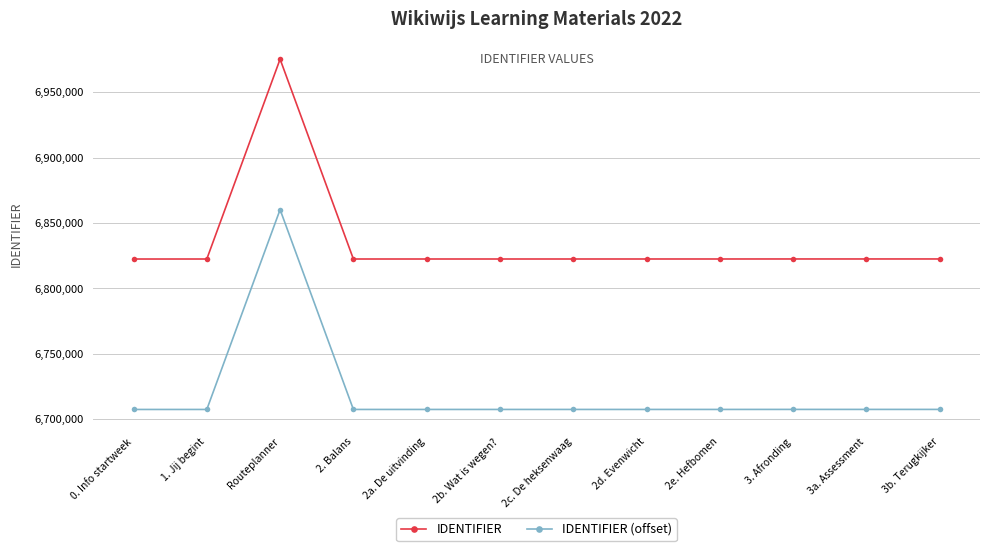

At which category does IDENTIFIER reach its first local peak?

Routeplanner